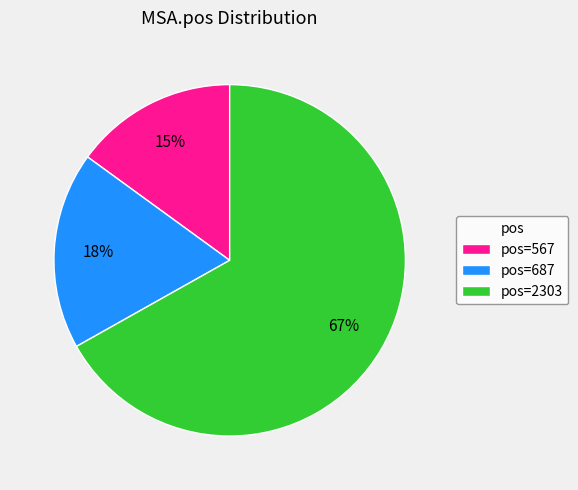

Which slice is the largest?

pos=2303